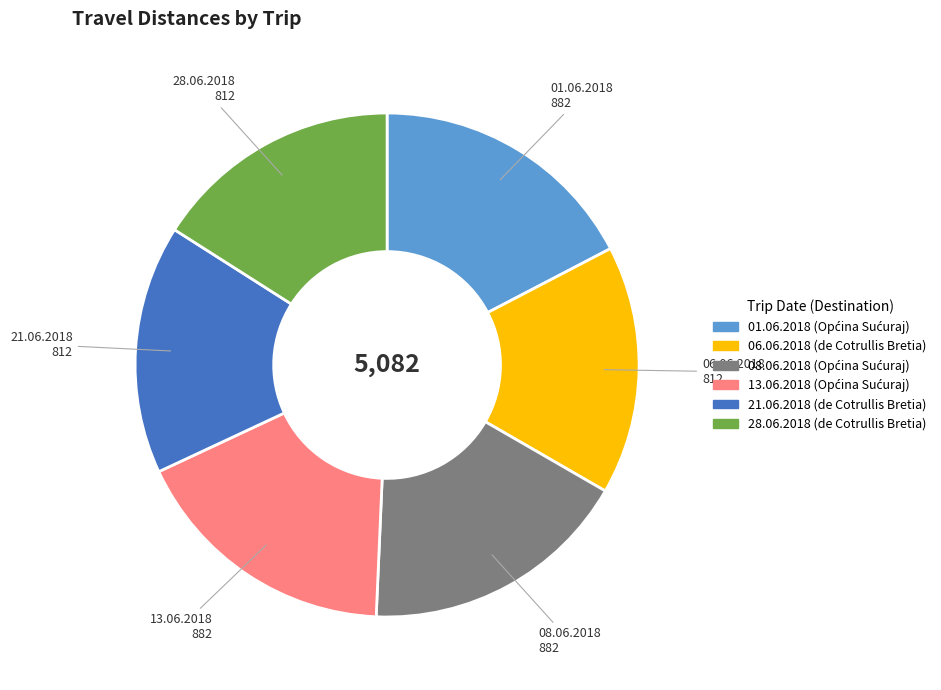

Is there any slice that represents more than half of the pie?

No